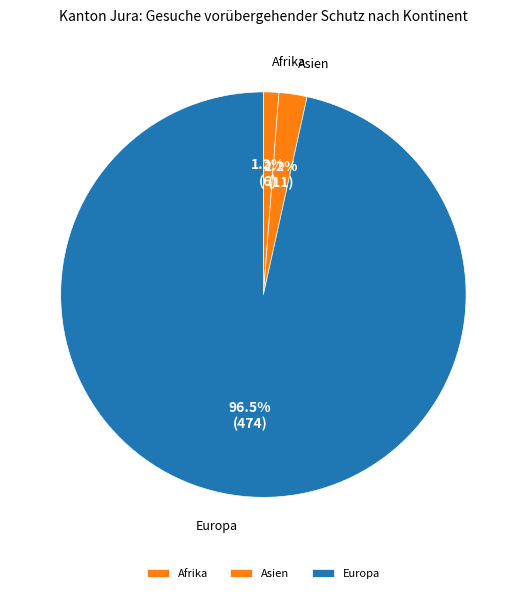

Is Asien the majority of the pie?

No